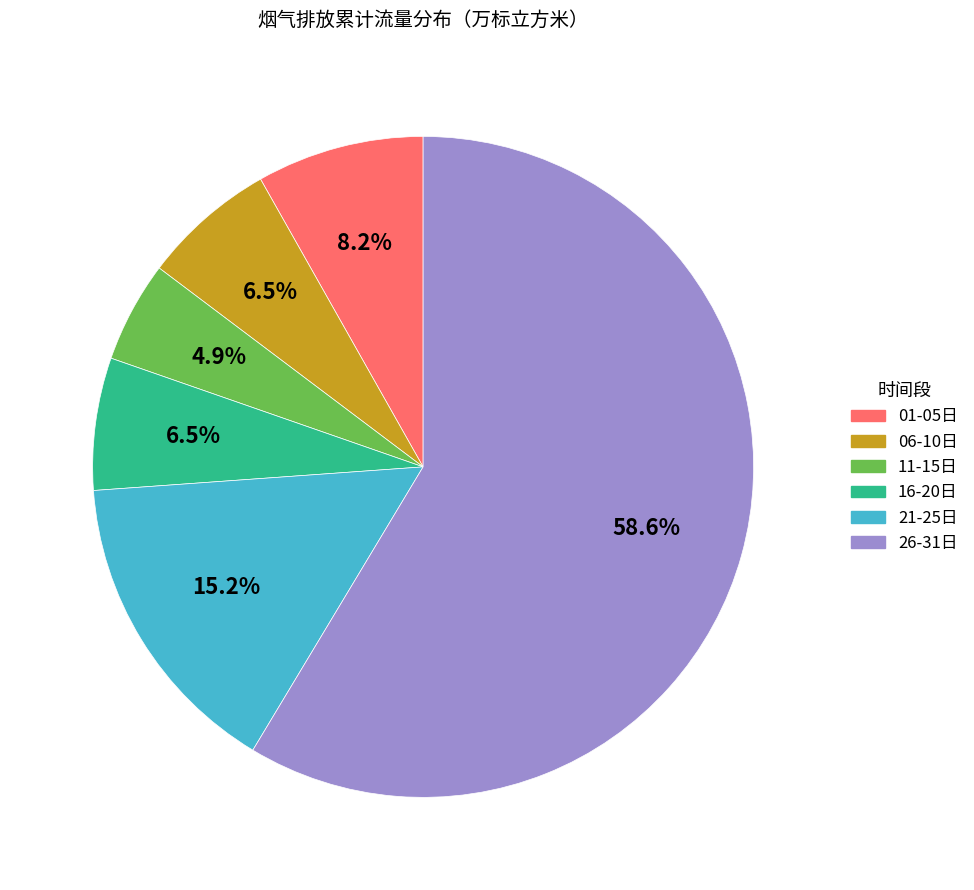

How many slices are in this pie chart?

6